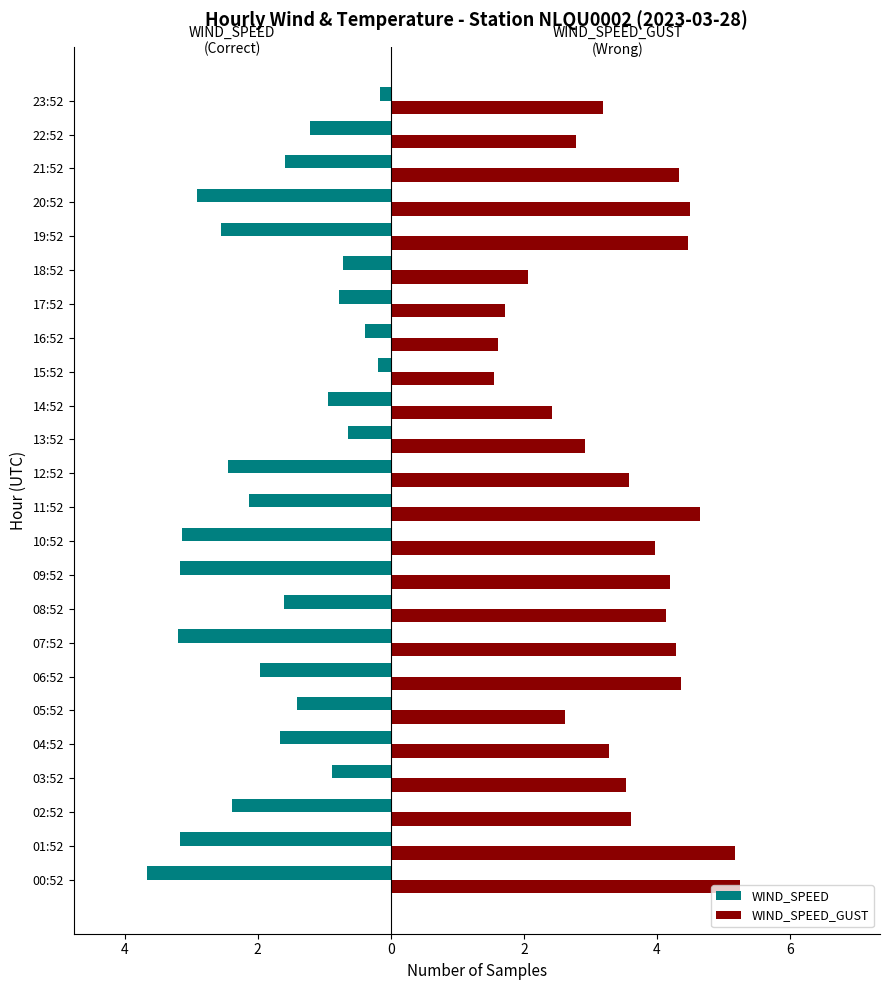

What is the sum of all WIND_SPEED values?

-43.0